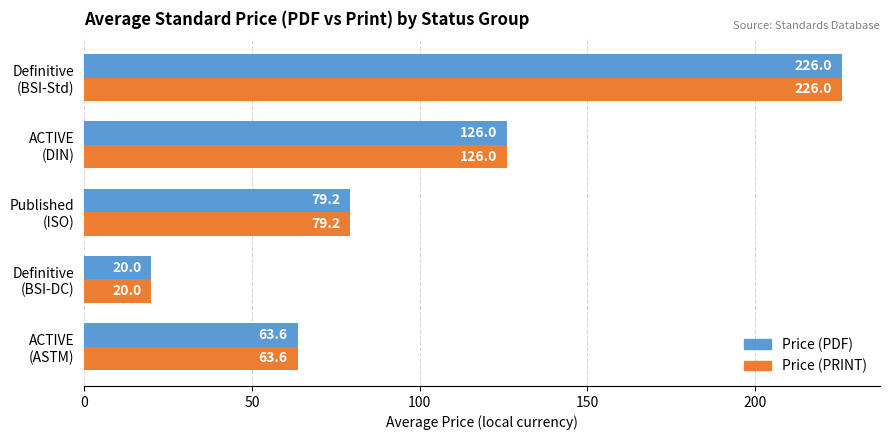

What is the lowest value of the Price (PRINT) series?

20.0